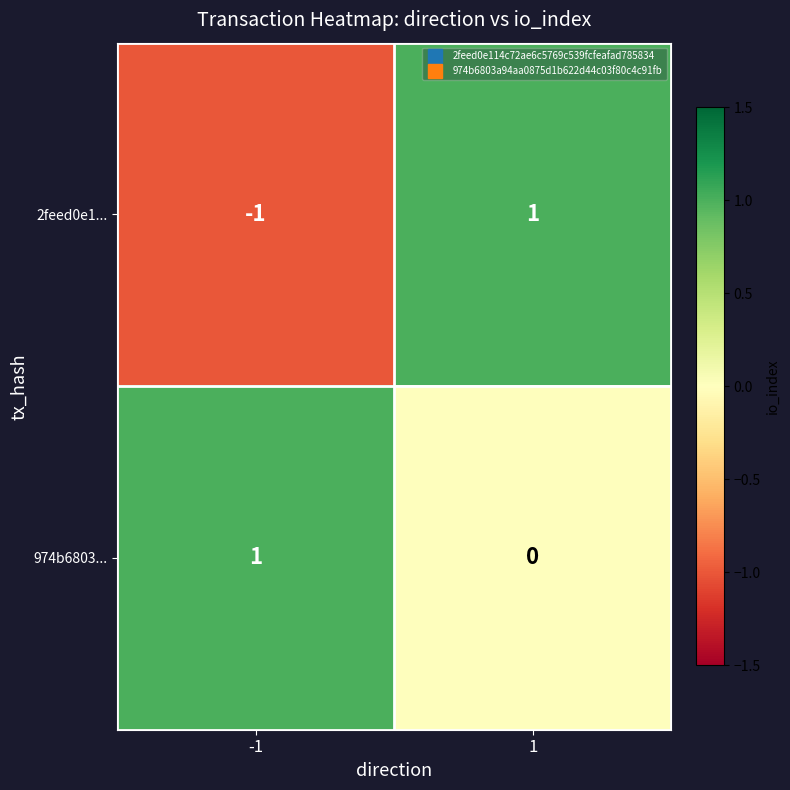

The value of 2feed0e1... at 1 is 1. True or false?

True